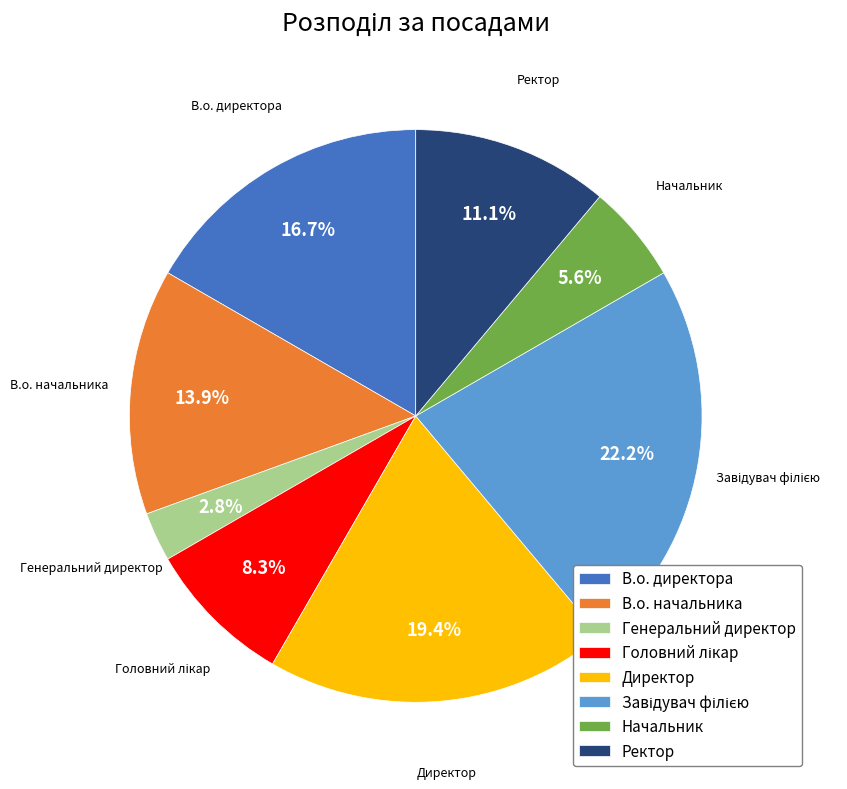

Between В.о. начальника and Ректор, which is larger?

В.о. начальника